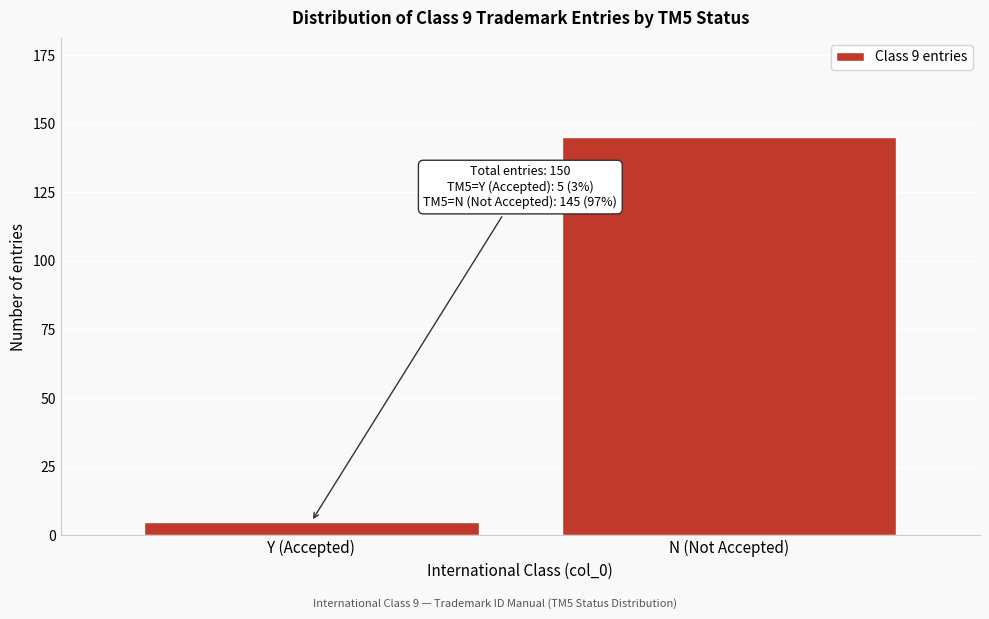

Reading left to right, extract all data points from this chart.

5	145